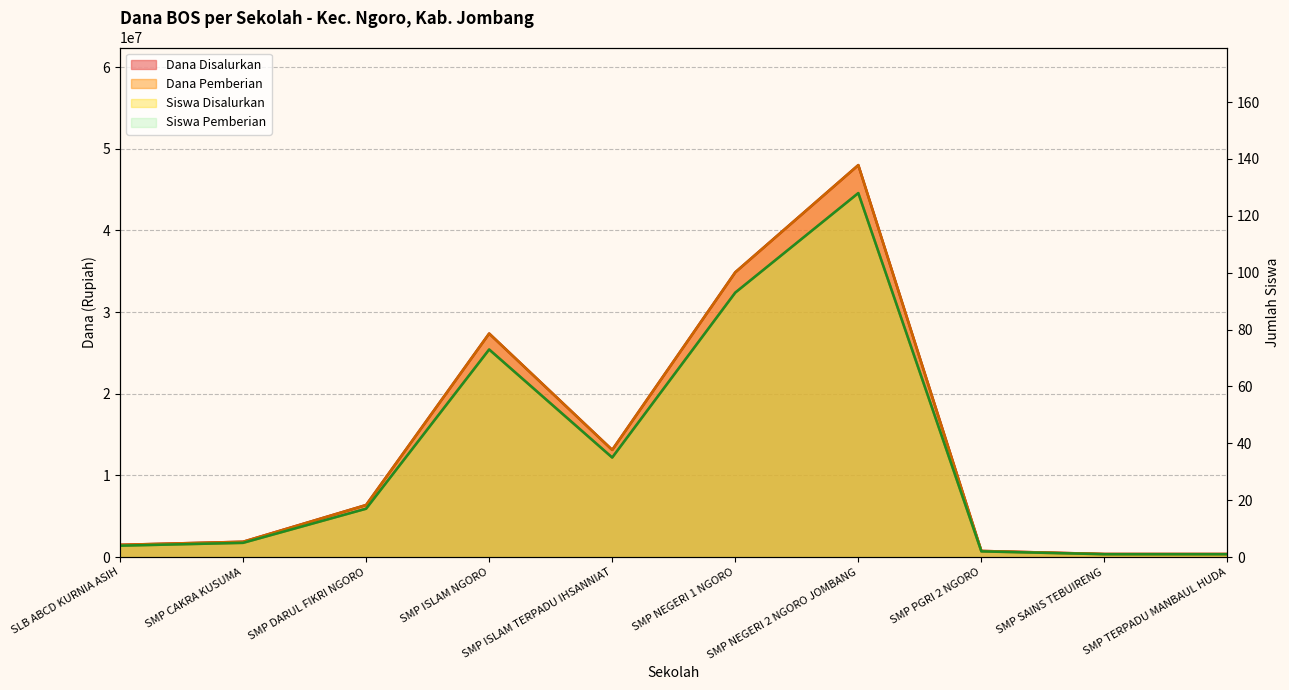

True or false: Siswa Disalurkan and Siswa Pemberian cross at least once.

False